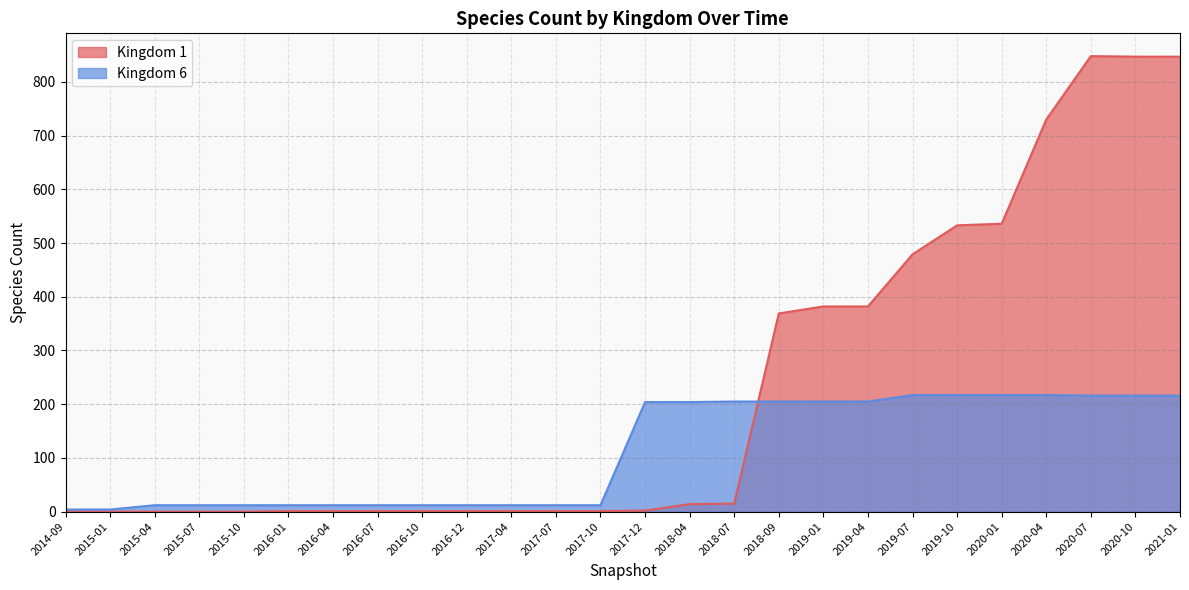

What is the difference between the Kingdom 1 values at 2017-07 and 2021-01?

846